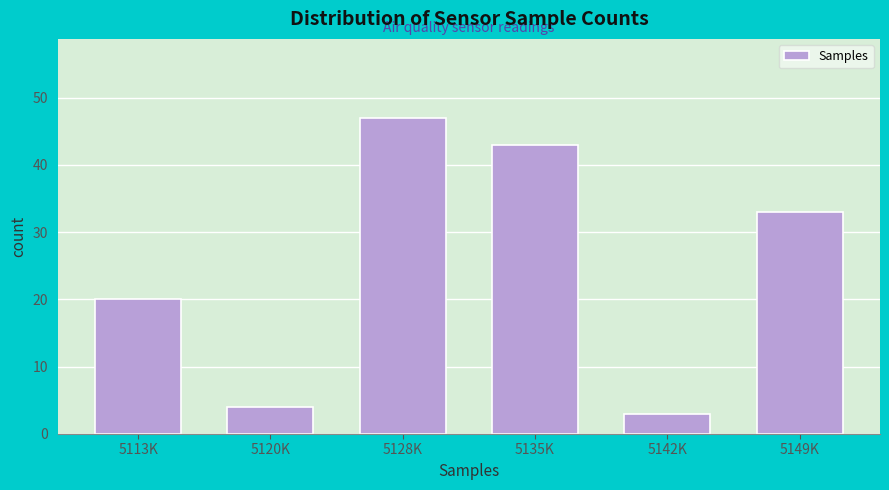

Reading right to left, transcribe all the data shown in this chart.

33	3	43	47	4	20